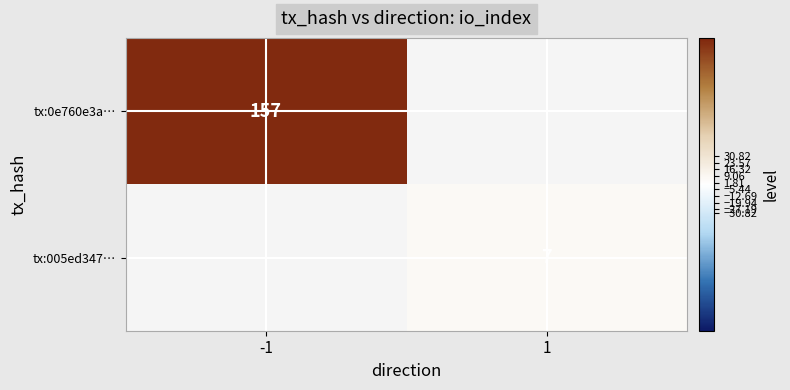

Is the value of tx:0e760e3a… at -1 greater than the value of tx:005ed347… at 1?

Yes